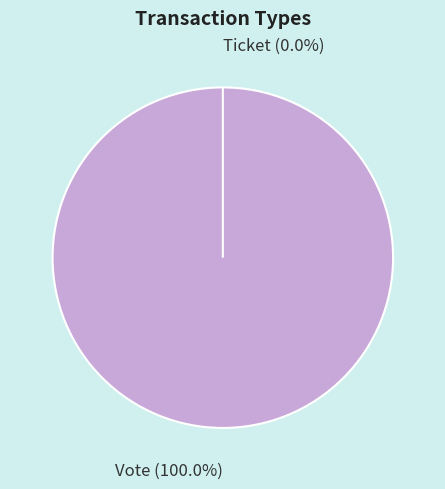

Between Vote and Ticket, which is larger?

Vote